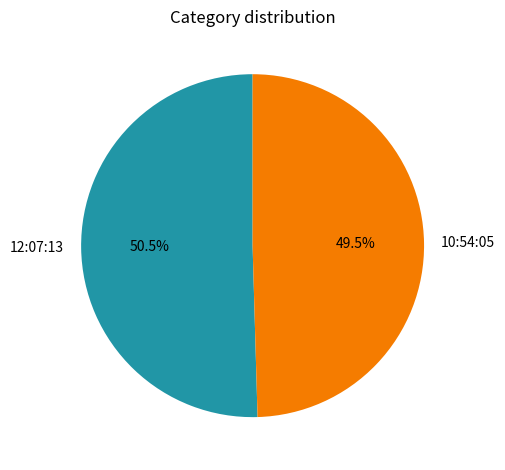

True or false: 12:07:13 accounts for 65% of the total.

False